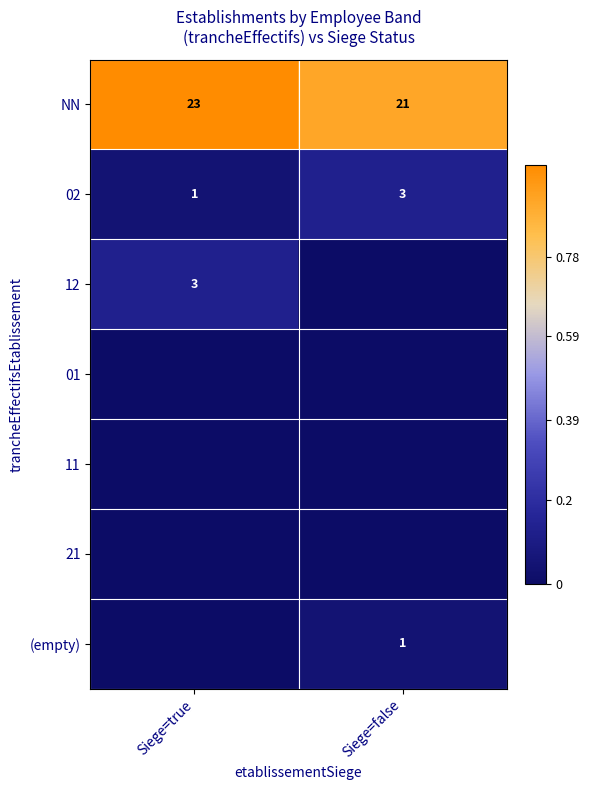

The value of 02 at Siege=false is 3. True or false?

True